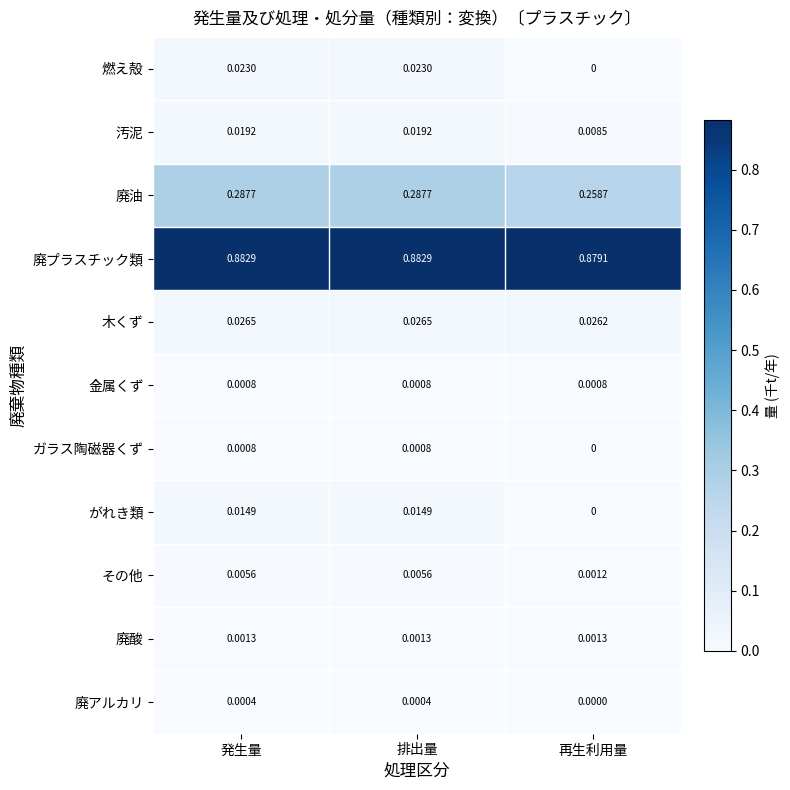

Which category has the lowest value in the 廃アルカリ series?

再生利用量